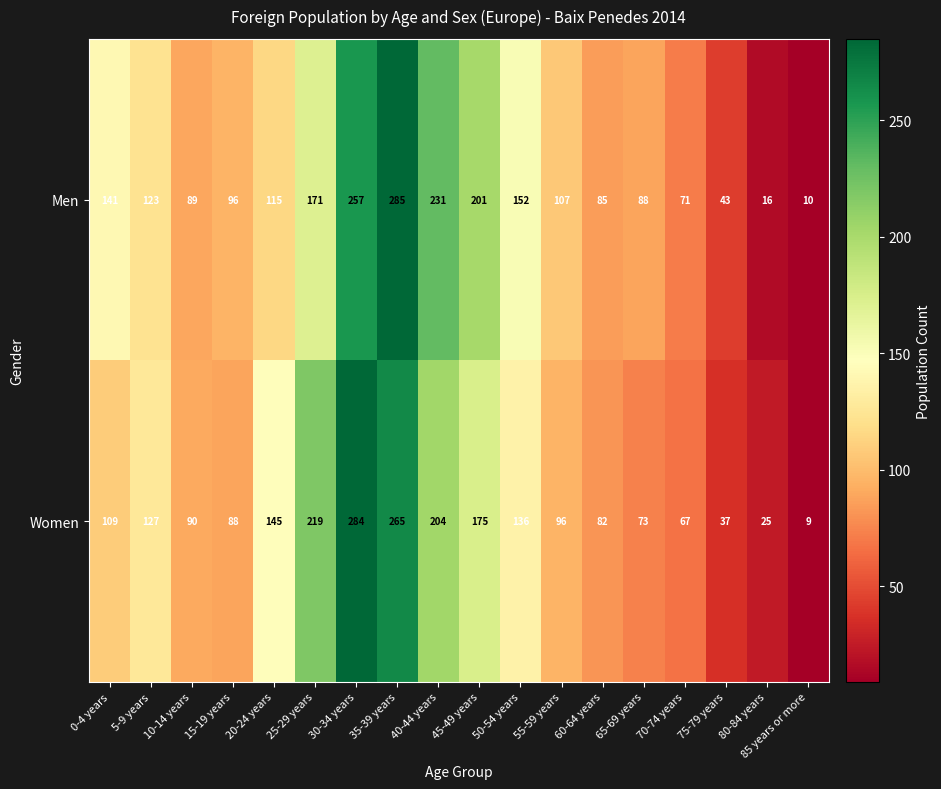

What is the greatest value displayed?

285